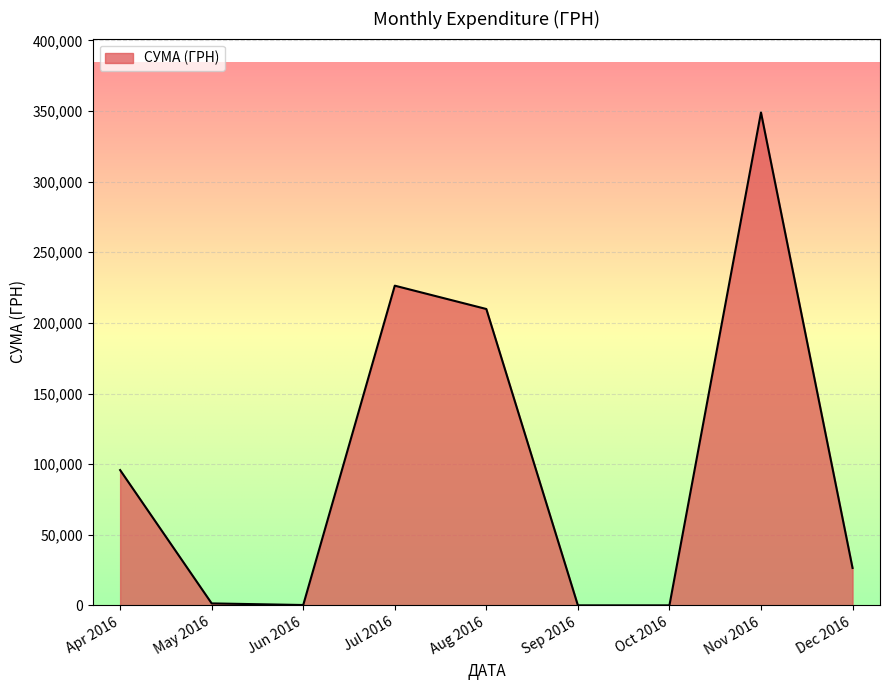

What is the change in value from Jul 2016 to Sep 2016?

-226348.8